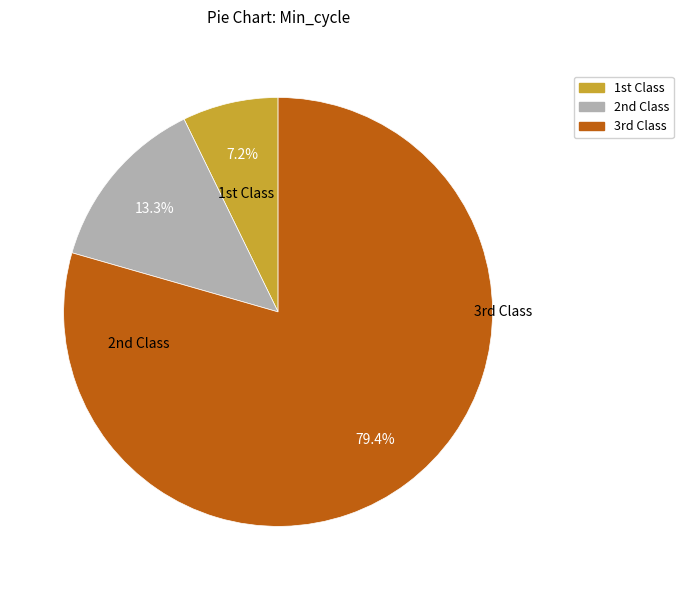

Does any single category account for the majority?

Yes